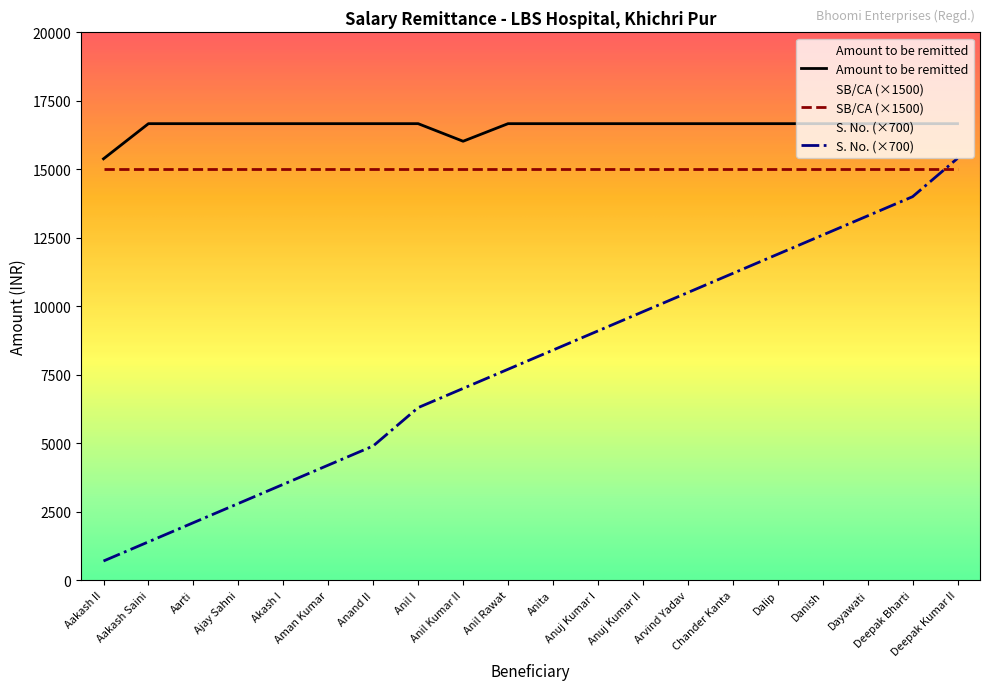

After their last crossing, which series has the higher values: SB/CA (×1500) or S. No. (×700)?

S. No. (×700)